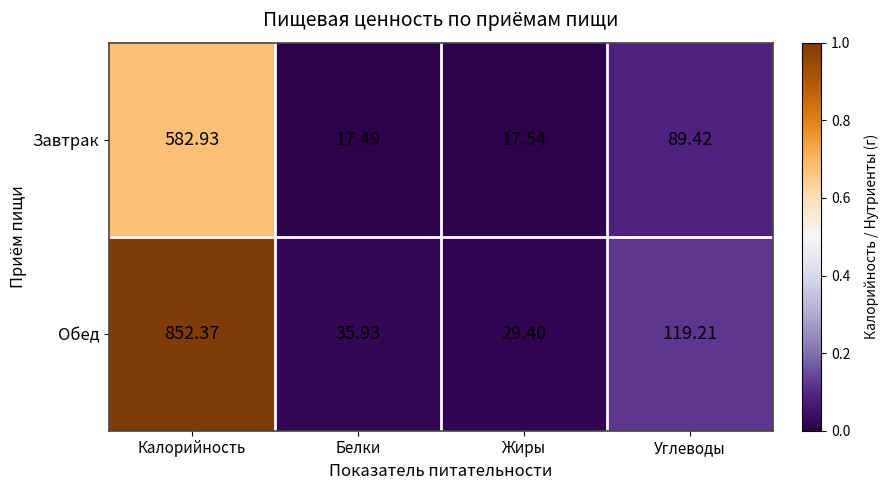

Count the number of data series in this chart.

2